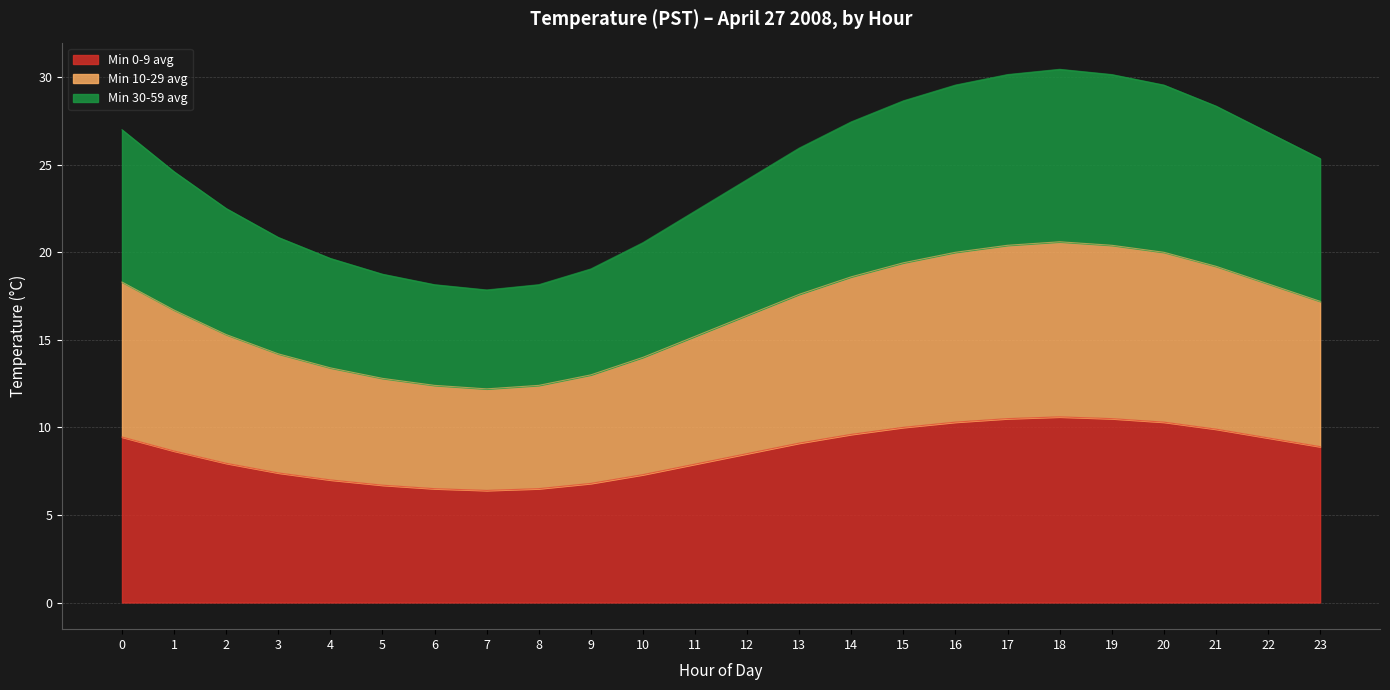

Read the Min 10-29 avg value at Hour 21.

19.2